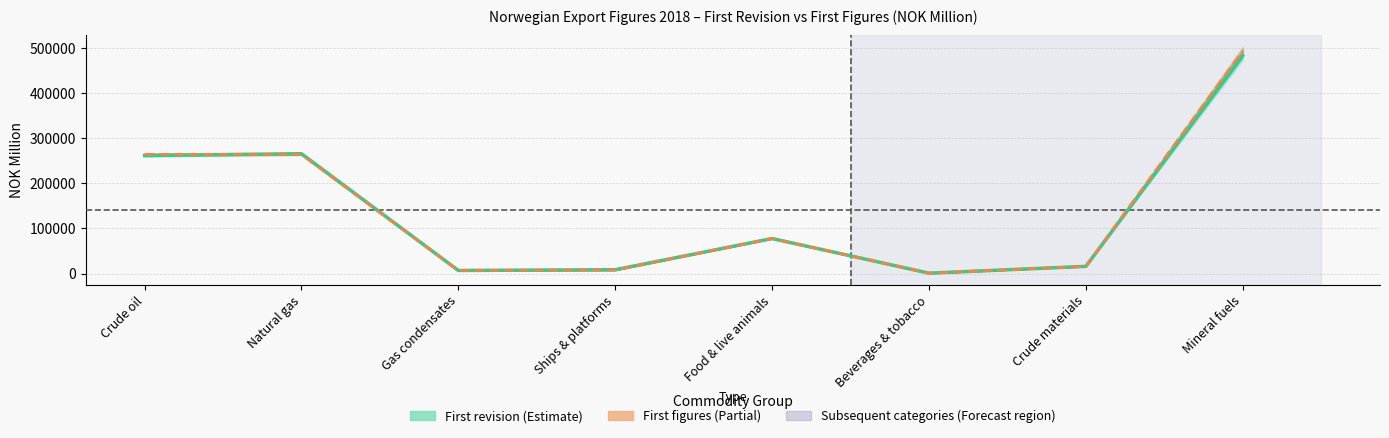

How many lines are shown in the chart?

2